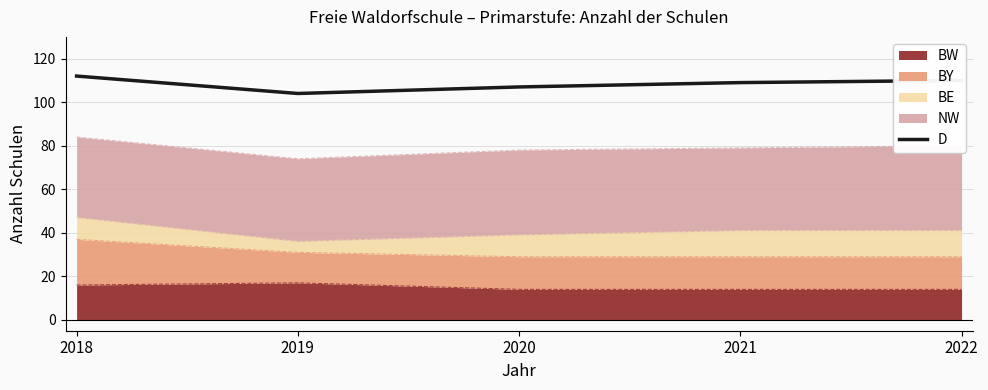

Reading right to left, extract all data points from this chart.

2022=110	2021=109	2020=107	2019=104	2018=112